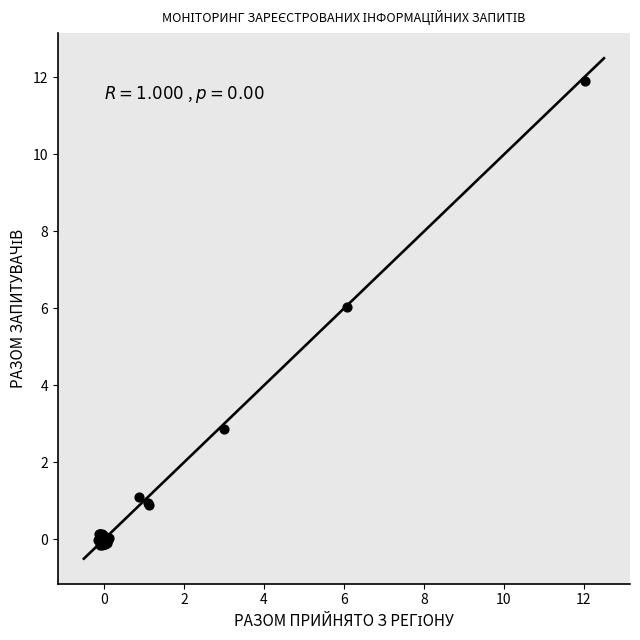

What Y value in the scatter plot is closest to 5?

6.0